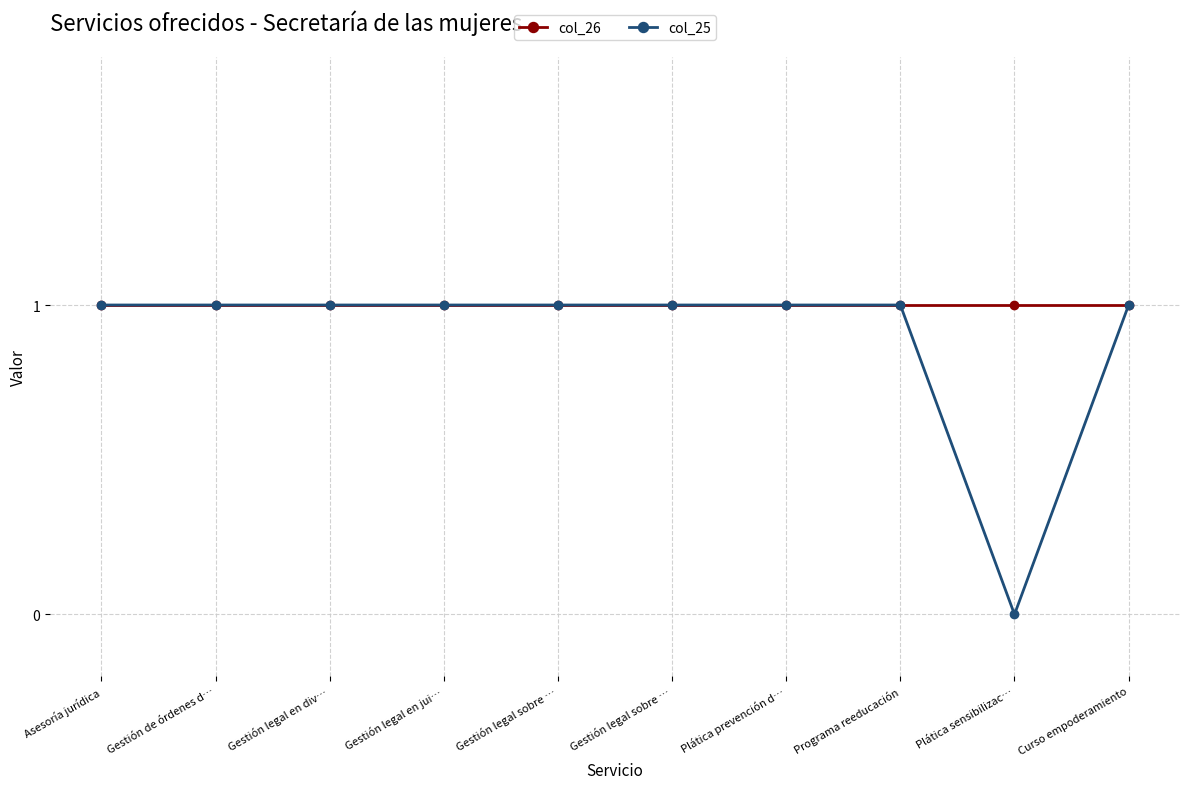

Read the col_26 value at Gestión legal en jui….

1